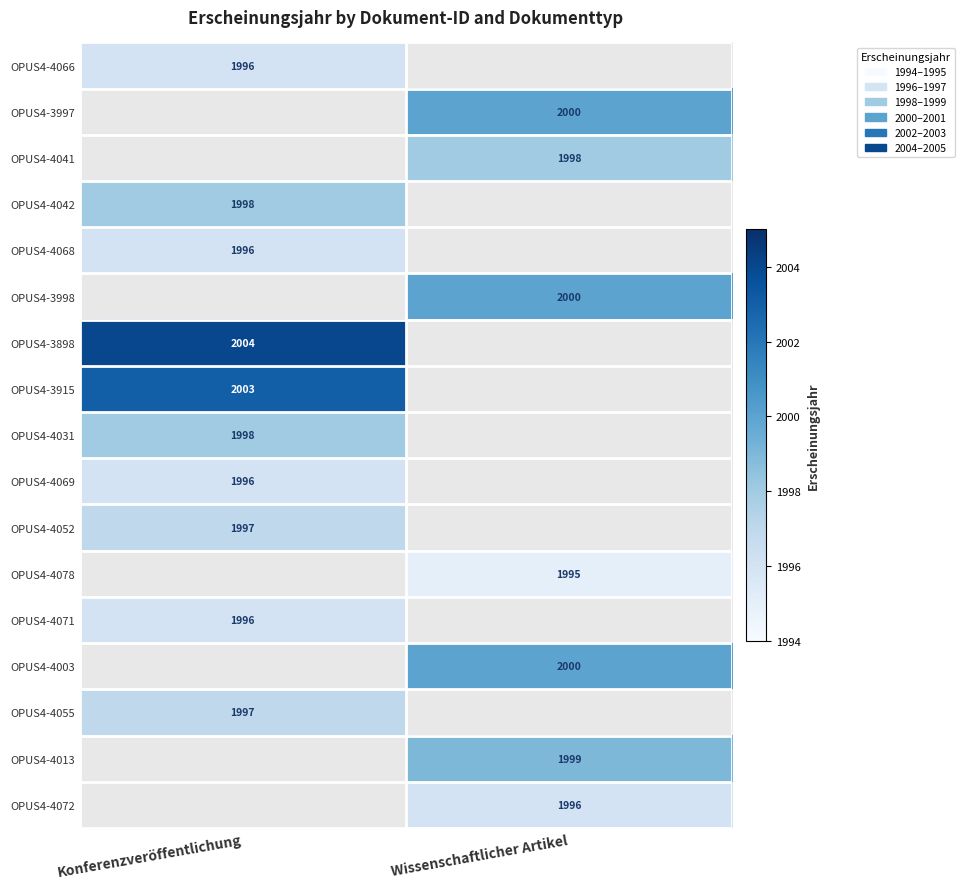

The OPUS4-4042 series shows 1998 at Konferenzveröffentlichung. True or false?

True